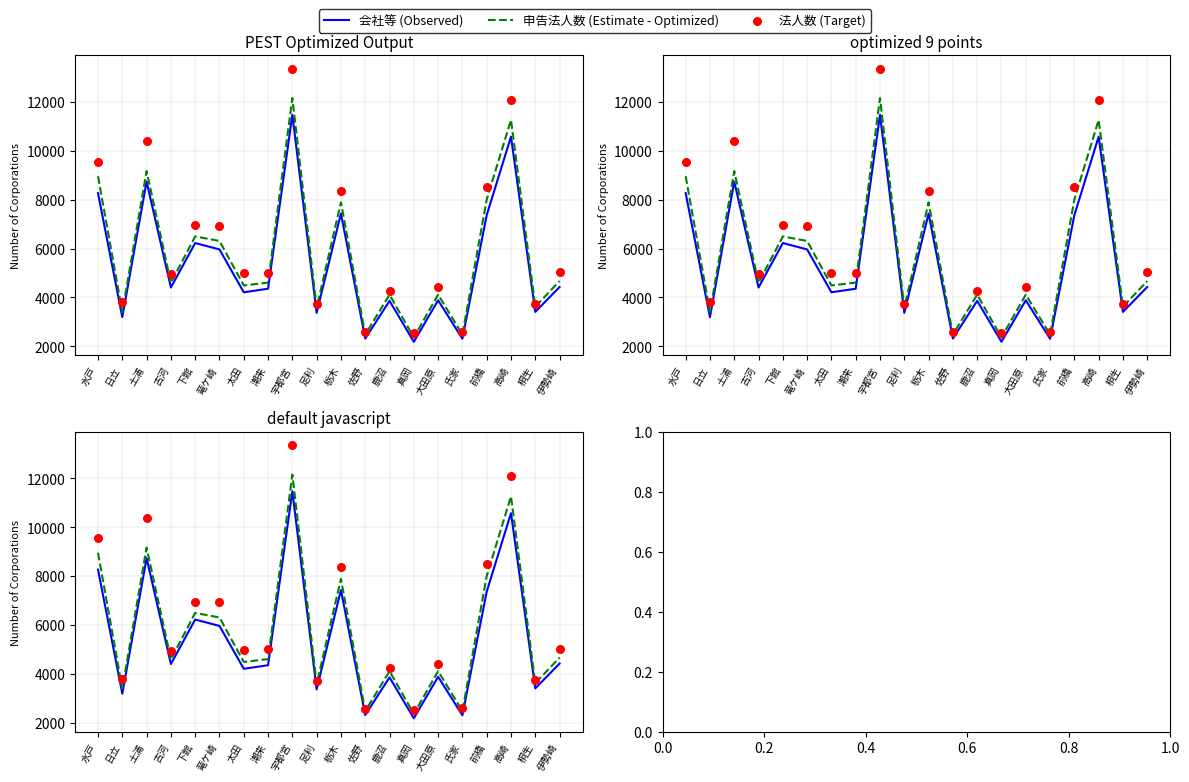

What are all the series names shown in the legend?

会社等 (Observed), 申告法人数 (Estimate - Optimized), 法人数 (Target)